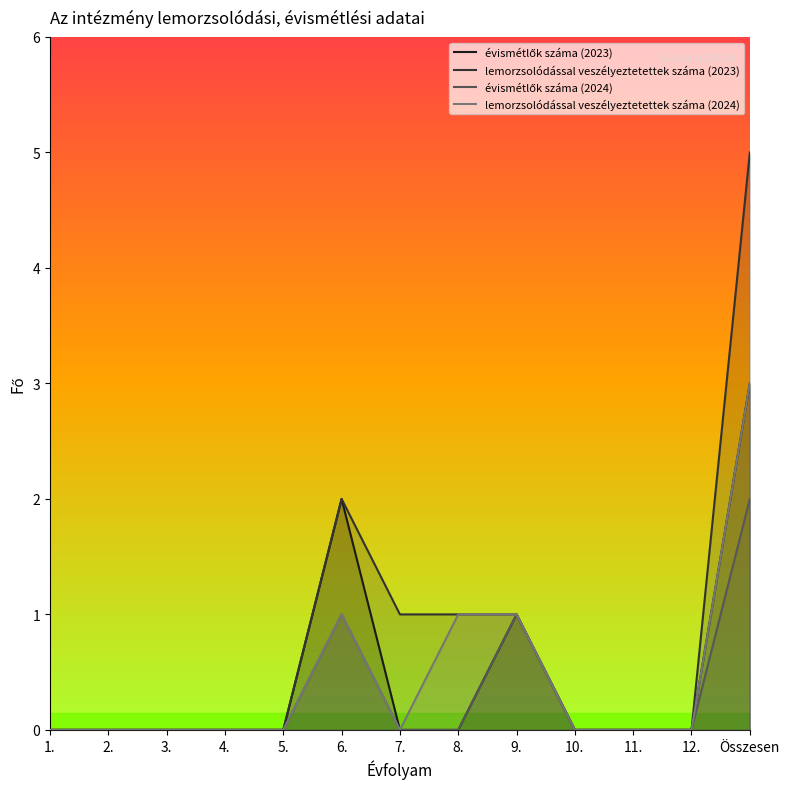

True or false: évismétlők száma (2023) has a value of 1 at Összesen.

False